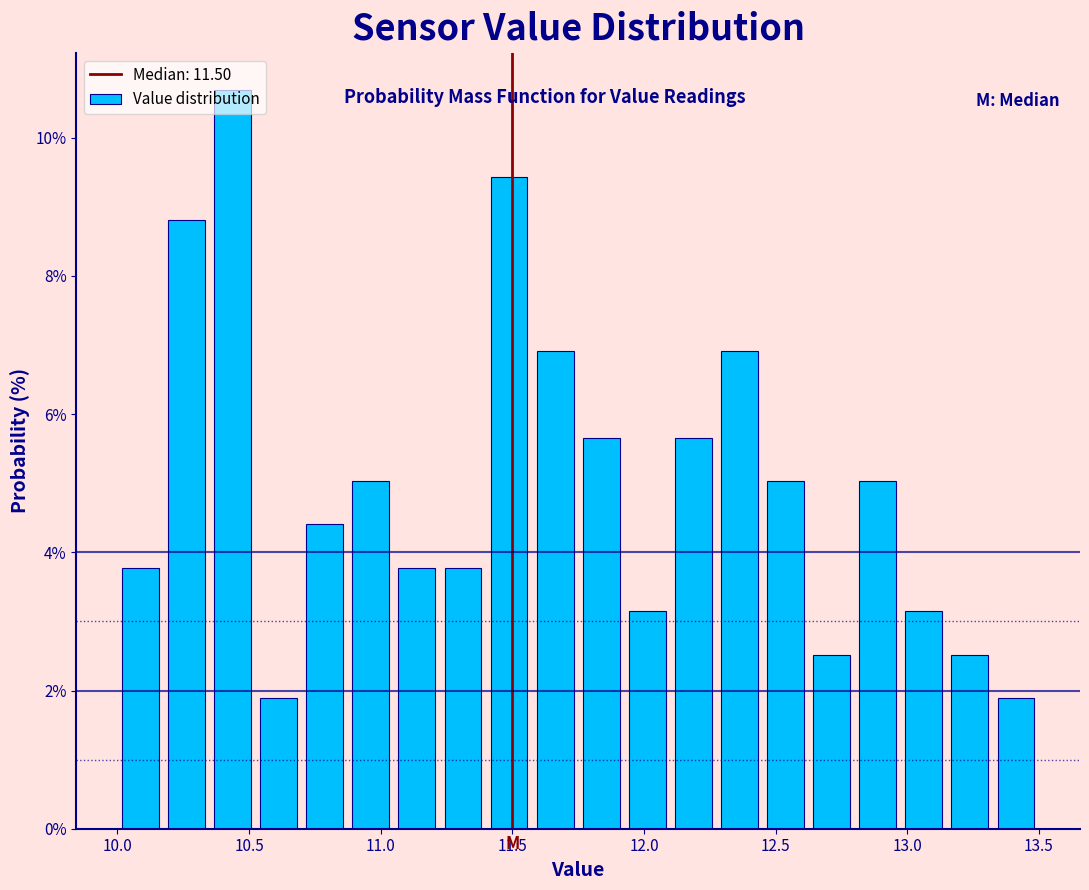

Read against the x-axis, roughly where is the centre of the tallest bar?

10.45